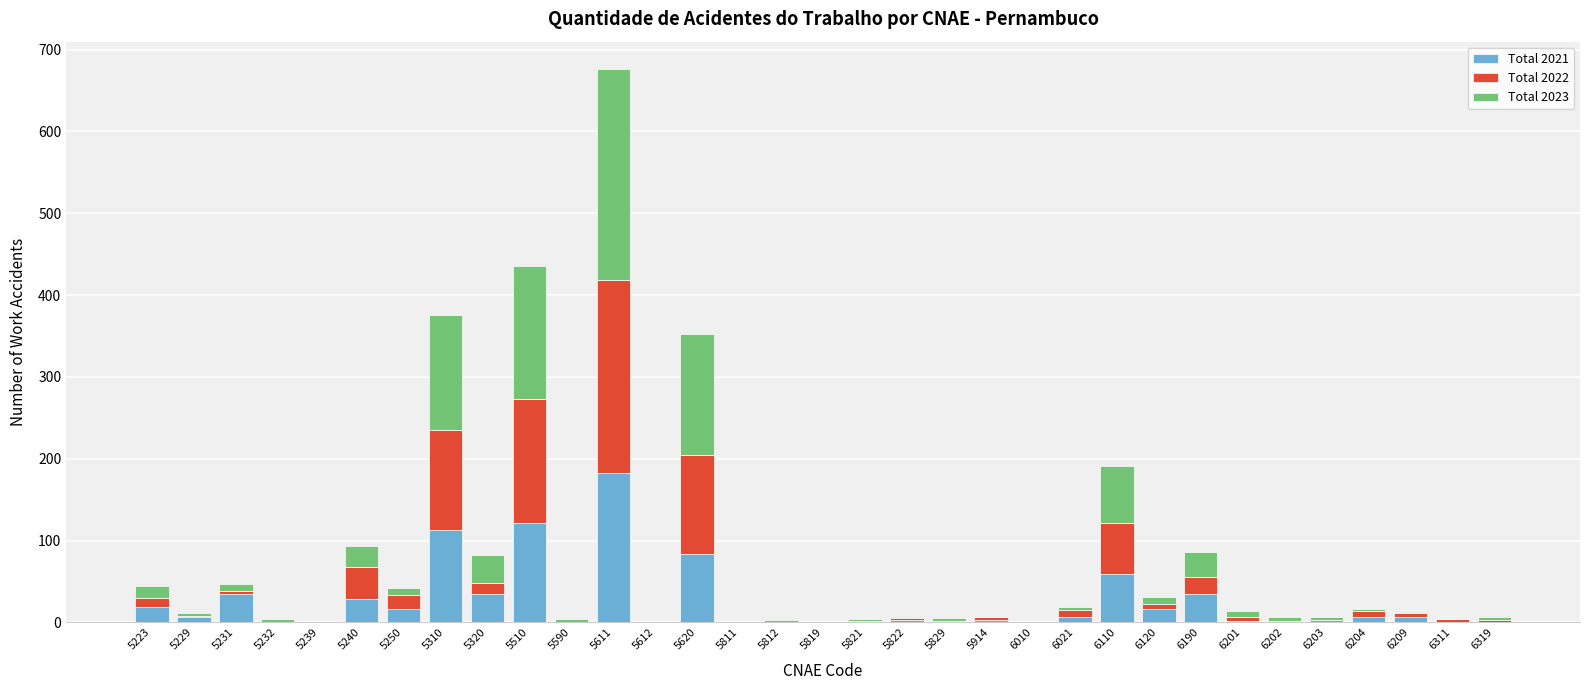

The Total 2021 series shows 7 at 6021. True or false?

True